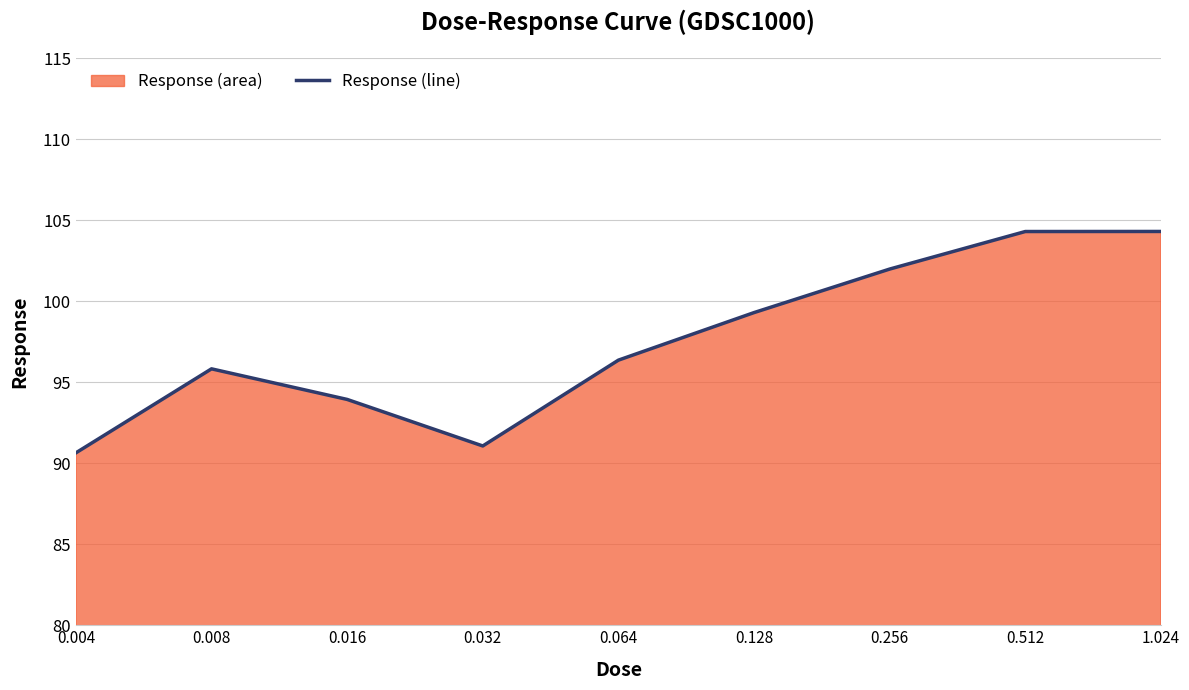

Rank the categories by value from lowest to highest.

0.004, 0.032, 0.016, 0.008, 0.064, 0.128, 0.256, 0.512, 1.024